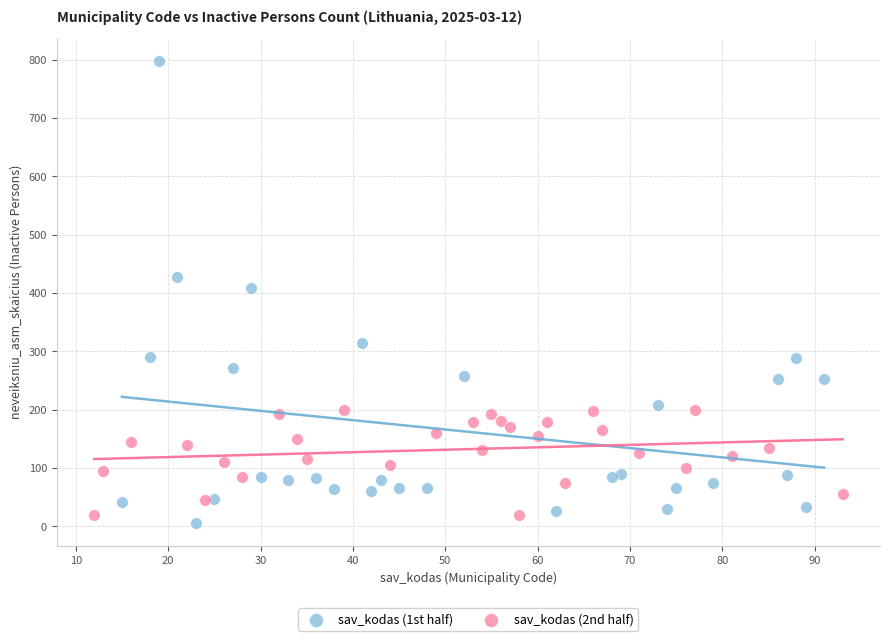

Which series has the widest spread of Y values?

sav_kodas (1st half)